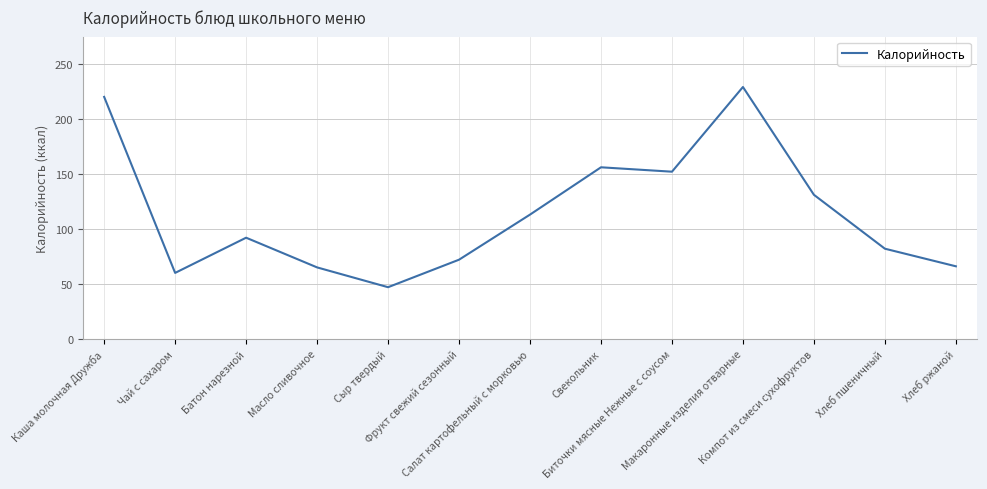

What is the change in value from Батон нарезной to Свекольник?

+64